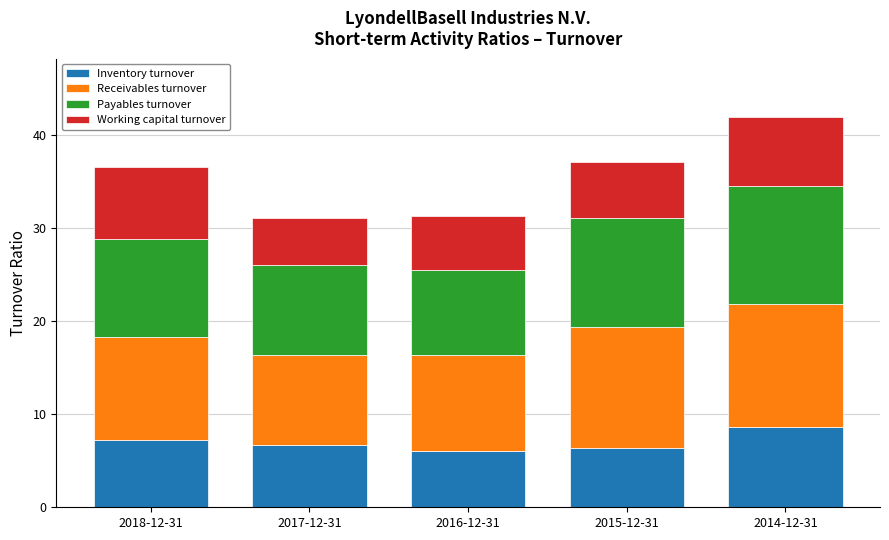

Reading right to left, what are the values for Inventory turnover?

2014-12-31=8.6	2015-12-31=6.3	2016-12-31=6.1	2017-12-31=6.7	2018-12-31=7.2